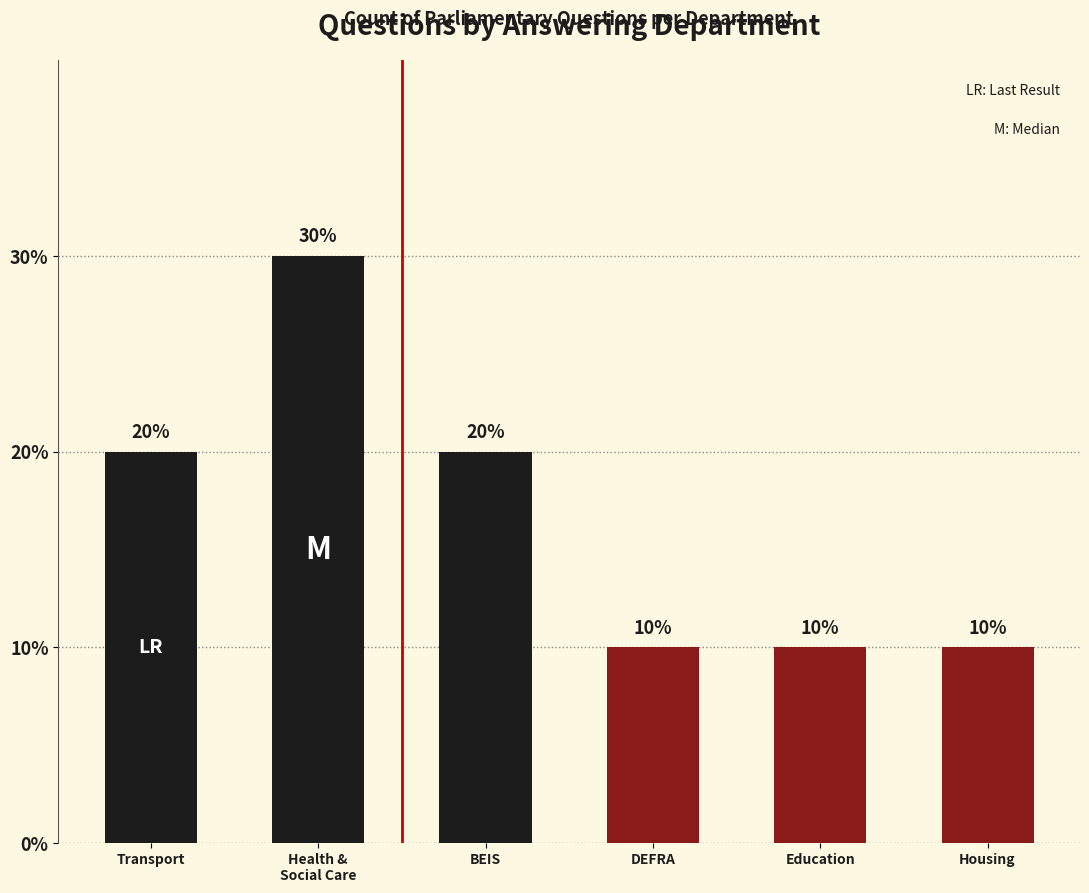

Rank the categories by value from lowest to highest.

DEFRA, Education, Housing, Transport, BEIS, Health & Social Care